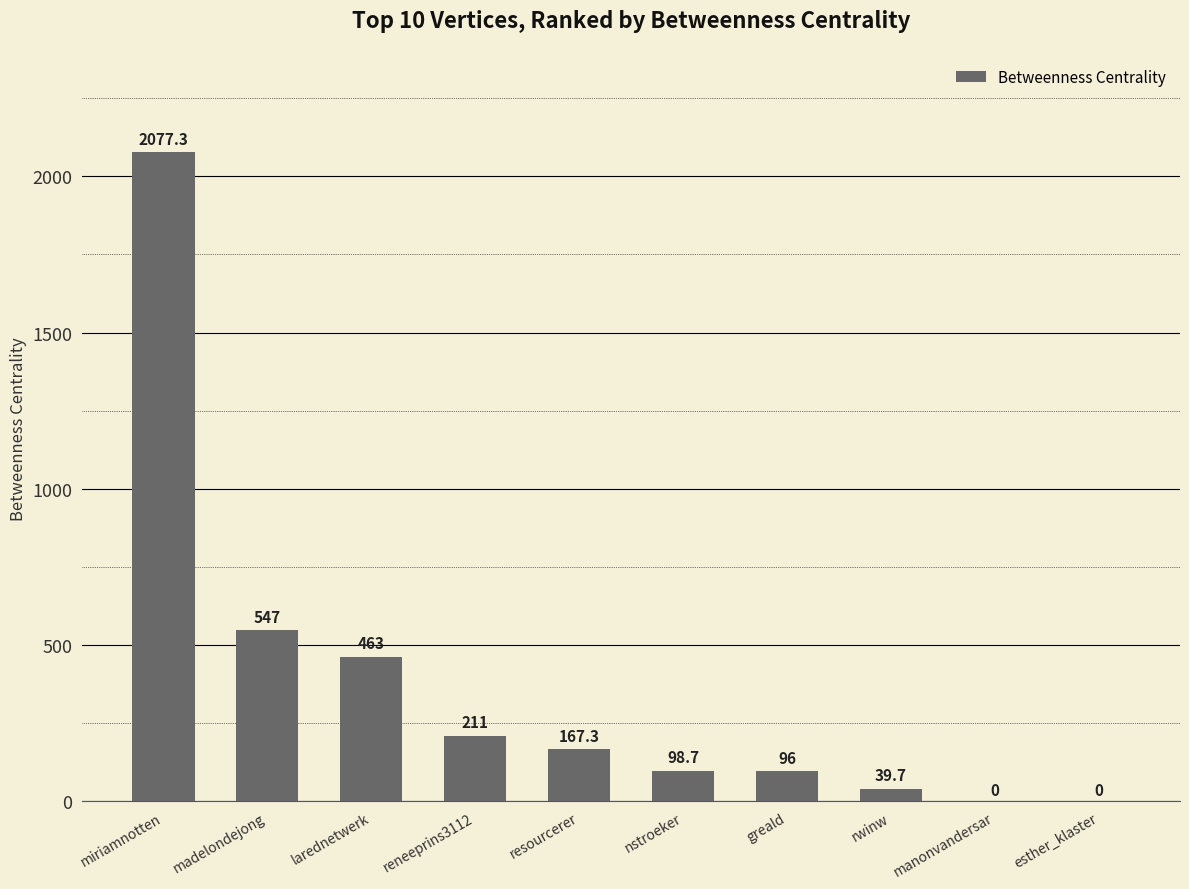

The value at reneeprins3112 is 131.2. True or false?

False